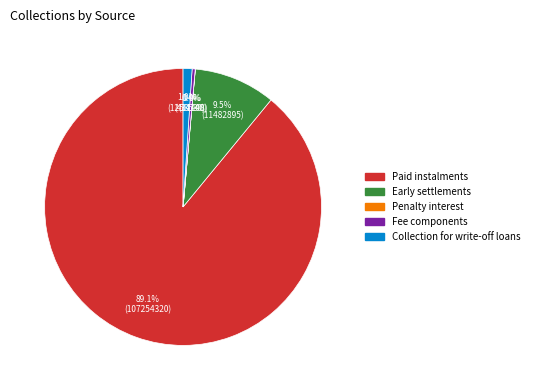

To the nearest percent, what is the difference between the largest and smallest slice percentages?

89%